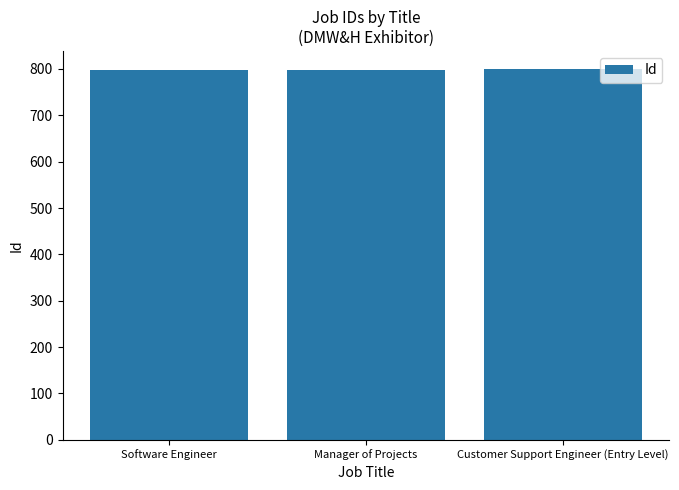

Approximately how many times larger is the value at Manager of Projects compared to Software Engineer?

1.0